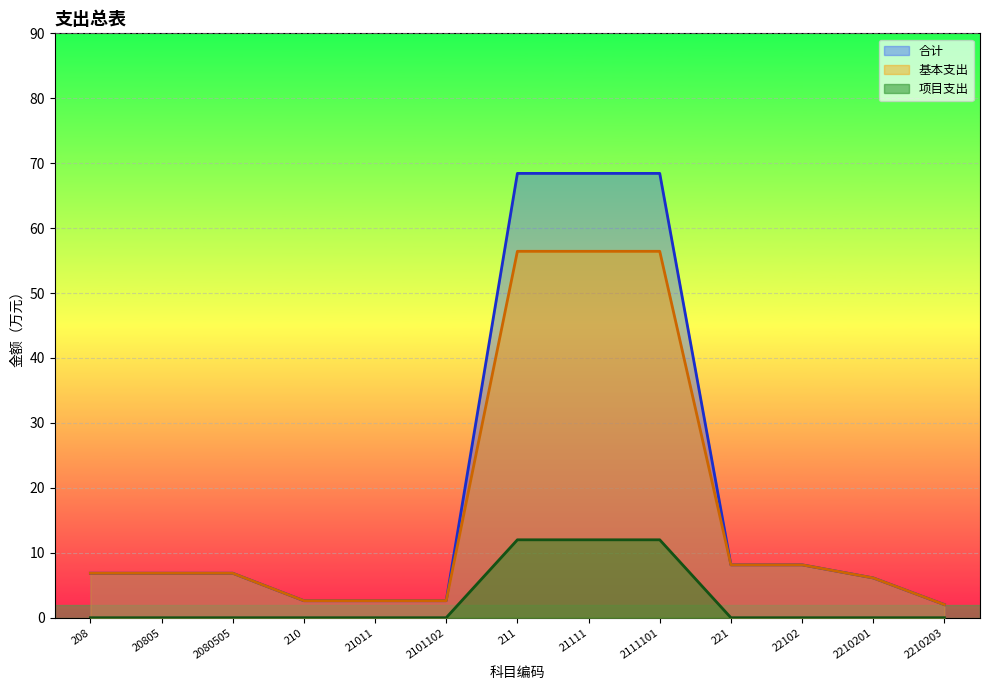

Where is 基本支出 nearest to the value 29?

221